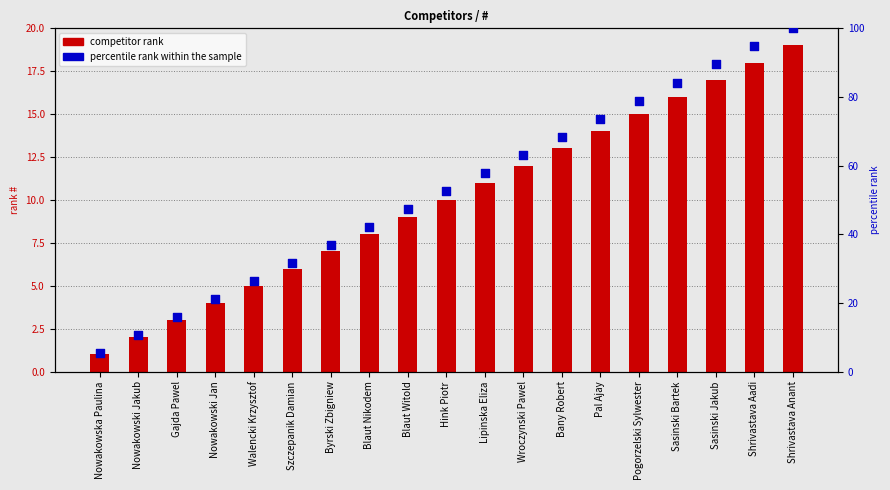

Is the value of competitor rank at Wroczynski Pawel greater than the value of percentile rank within the sample at Lipinska Eliza?

No